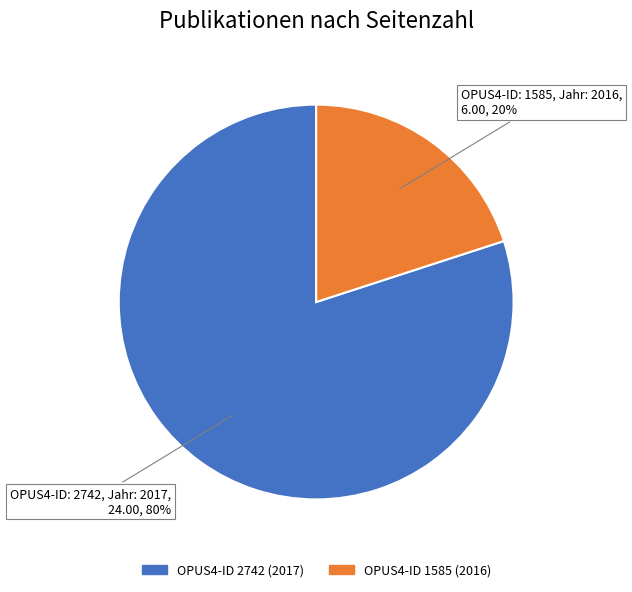

To the nearest percent, what is the average slice percentage?

50%